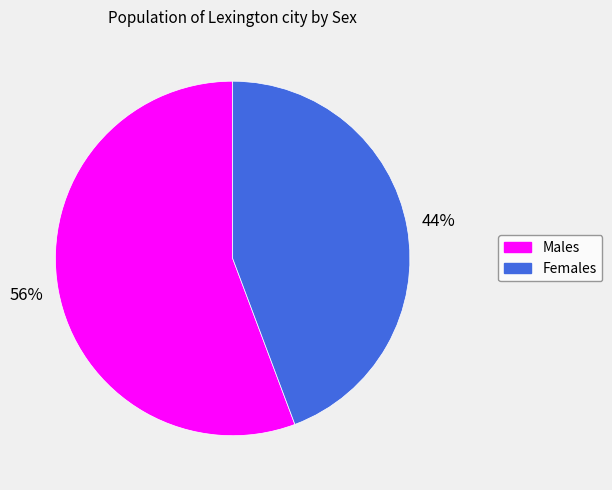

Does any single category account for the majority?

Yes